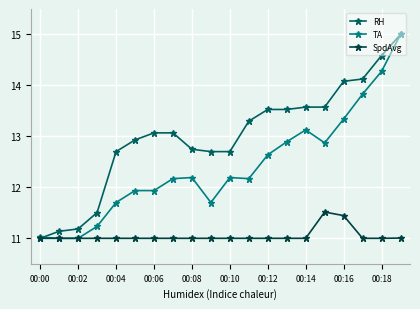

What is the value of the SpdAvg point at the 12th from the left?

11.0